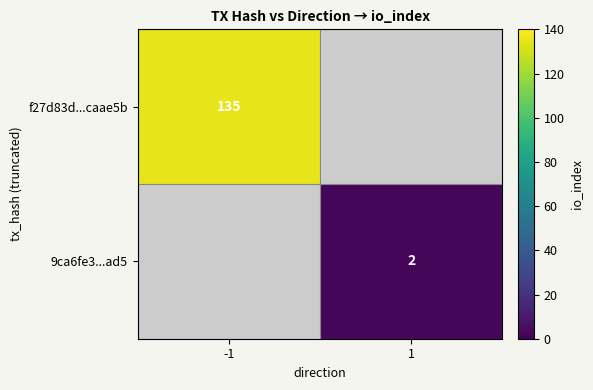

True or false: f27d83d...caae5b has a value of 58 at -1.

False